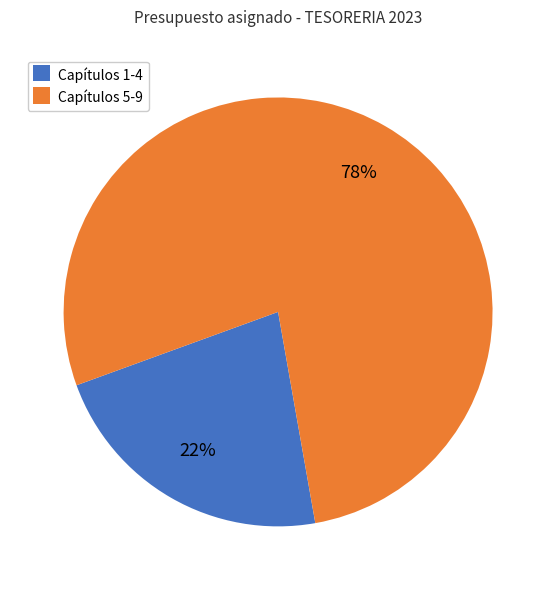

Approximately how many times larger is the value at Capítulos 1-4 compared to Capítulos 5-9?

0.3